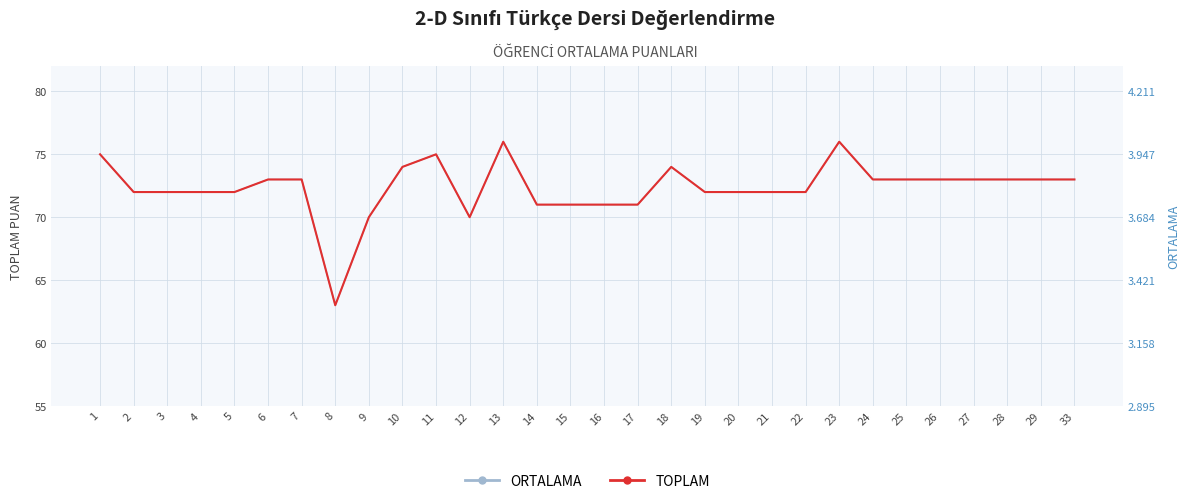

Reading left to right, extract all data points from this chart.

TOPLAM: 1=75	2=72	3=72	4=72	5=72	6=73	7=73	8=63	9=70	10=74	11=75	12=70	13=76	14=71	15=71	16=71	17=71	18=74	19=72	20=72	21=72	22=72	23=76	24=73	25=73	26=73	27=73	28=73	29=73	33=73
ORTALAMA ×19: 1=75	2=72	3=72	4=72	5=72	6=73	7=73	8=63	9=70	10=74	11=75	12=70	13=76	14=71	15=71	16=71	17=71	18=74	19=72	20=72	21=72	22=72	23=76	24=73	25=73	26=73	27=73	28=73	29=73	33=73